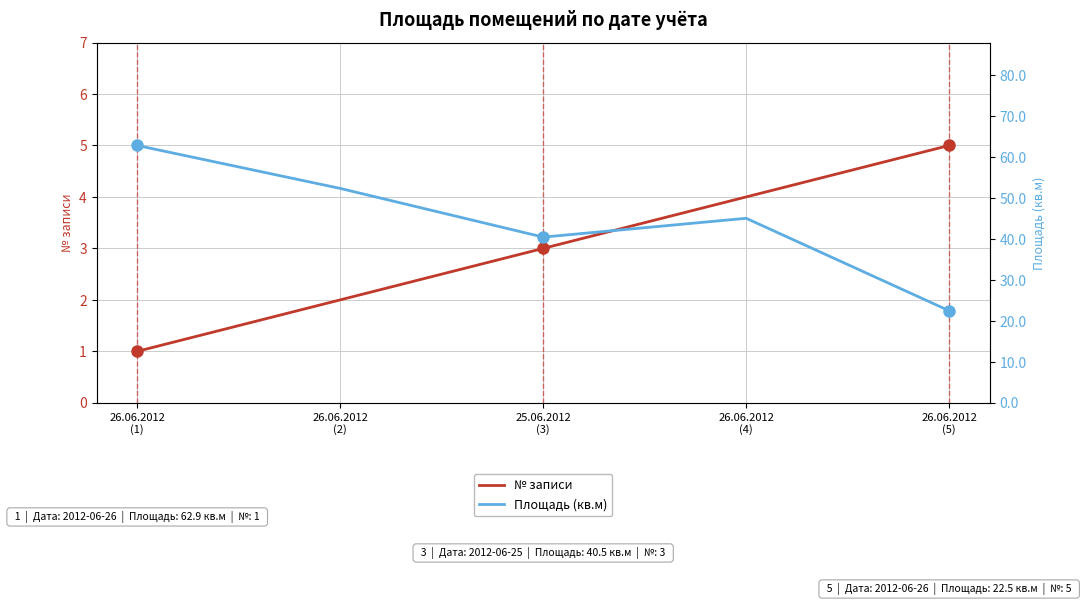

True or false: № записи has more than 2 interior local peaks.

False